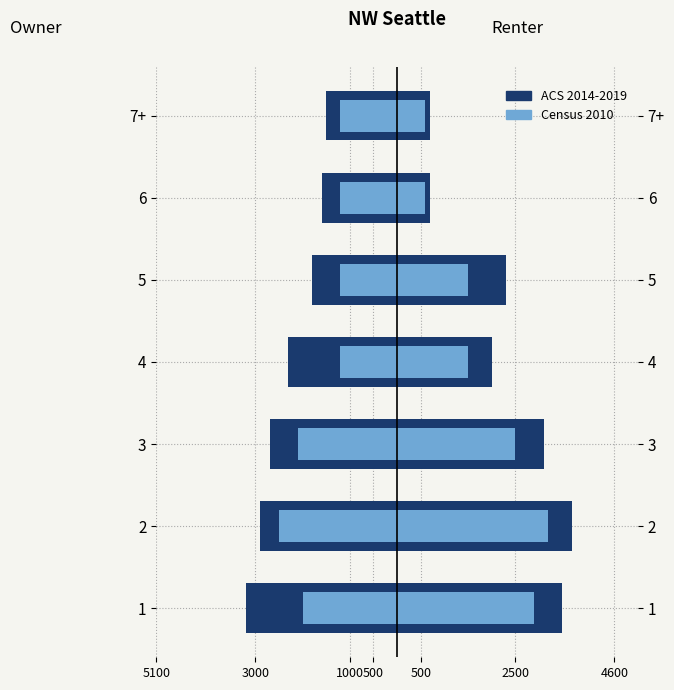

Count the number of data series in this chart.

2